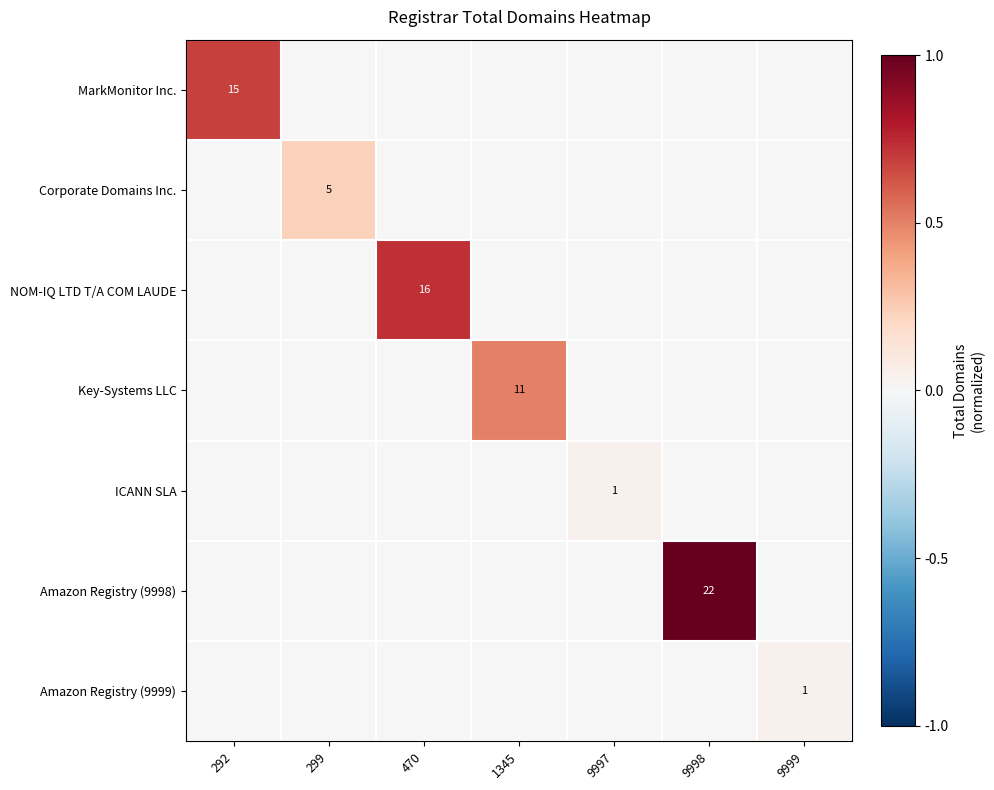

At which label is Key-Systems LLC closest to 0?

292